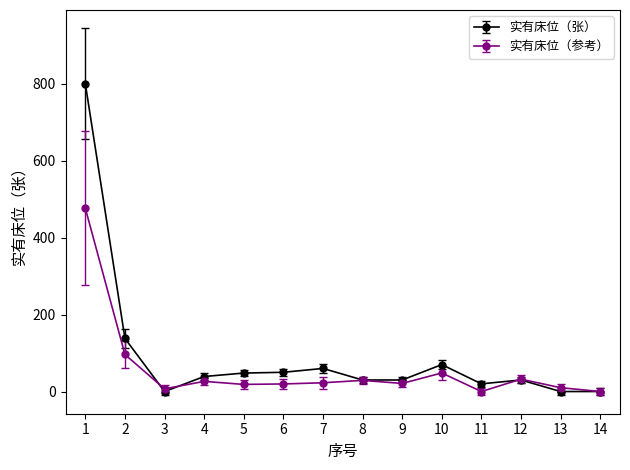

At which category does the chart reach its peak across all series?

1